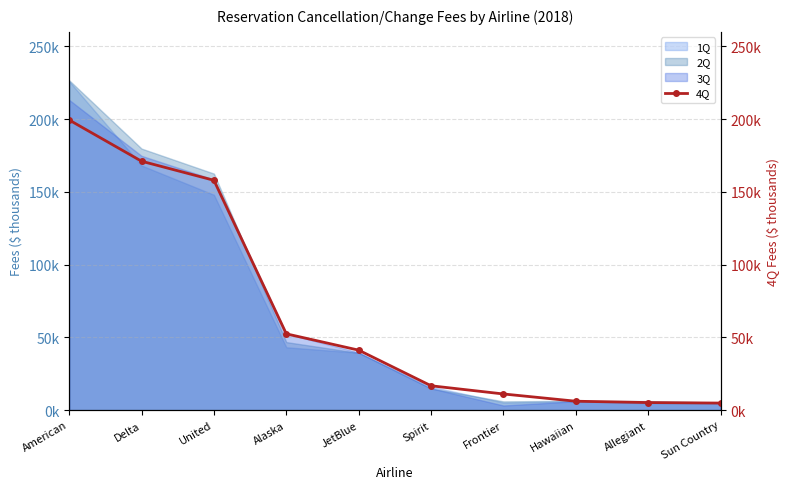

Between JetBlue and American, which is larger?

American